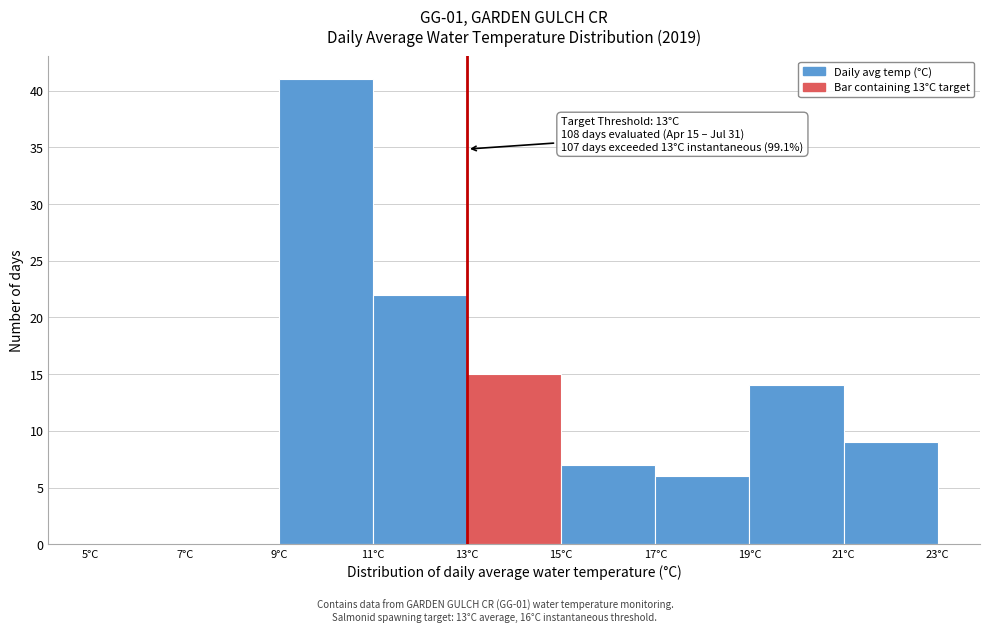

Which range on the x-axis has the tallest bar?

9 to 11